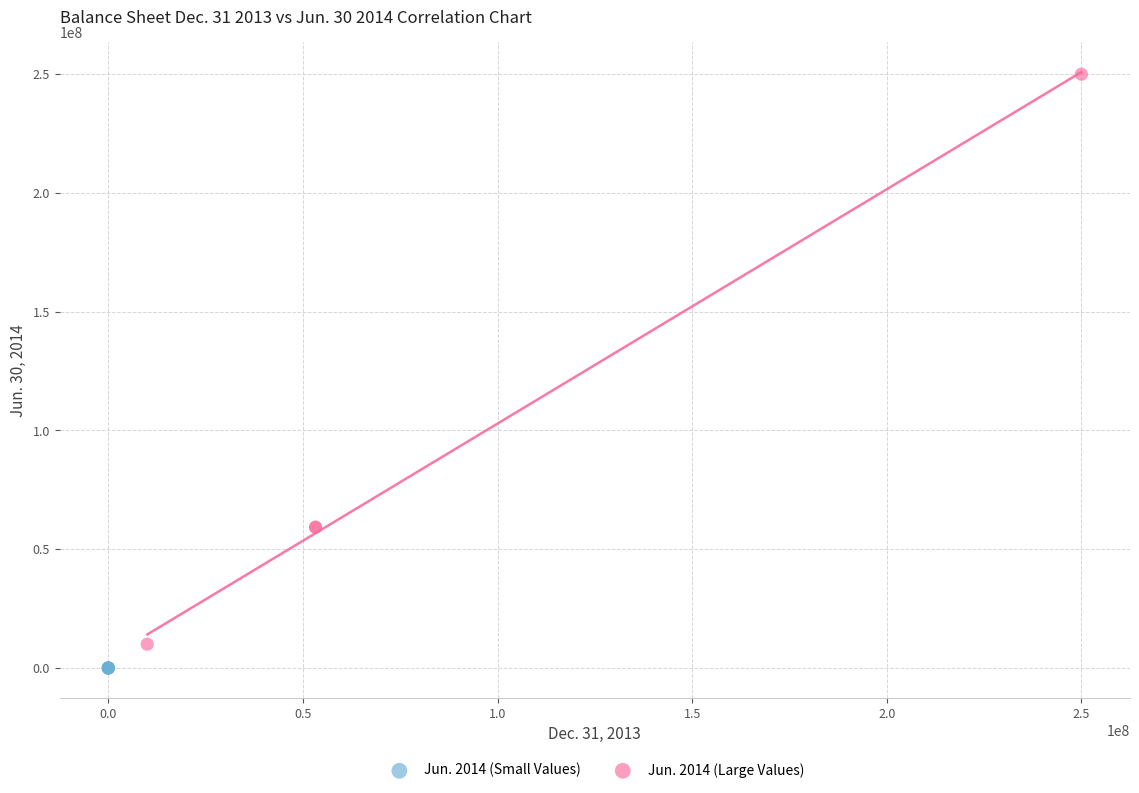

Which series has the widest spread of Y values?

Jun. 2014 (Large Values)